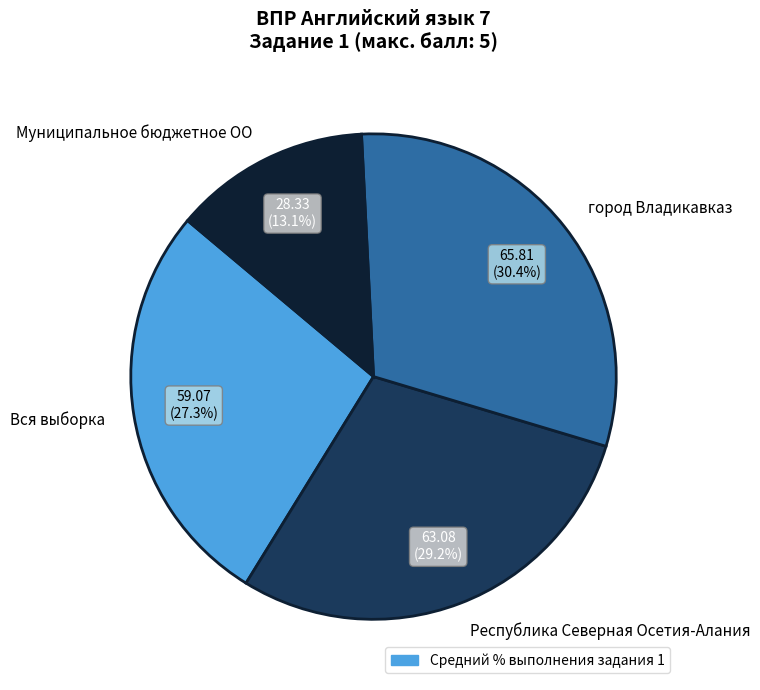

Approximately how many times larger is the value at Республика Северная Осетия-Алания compared to Муниципальное бюджетное ОО?

2.2